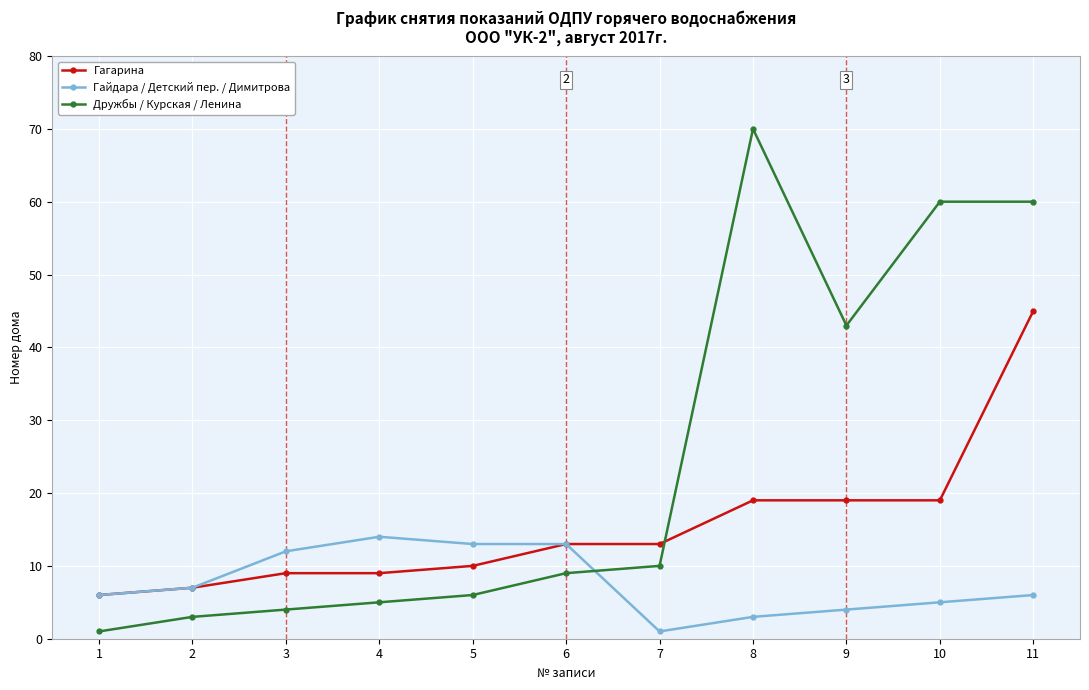

The Гагарина series shows 14 at 11. True or false?

False